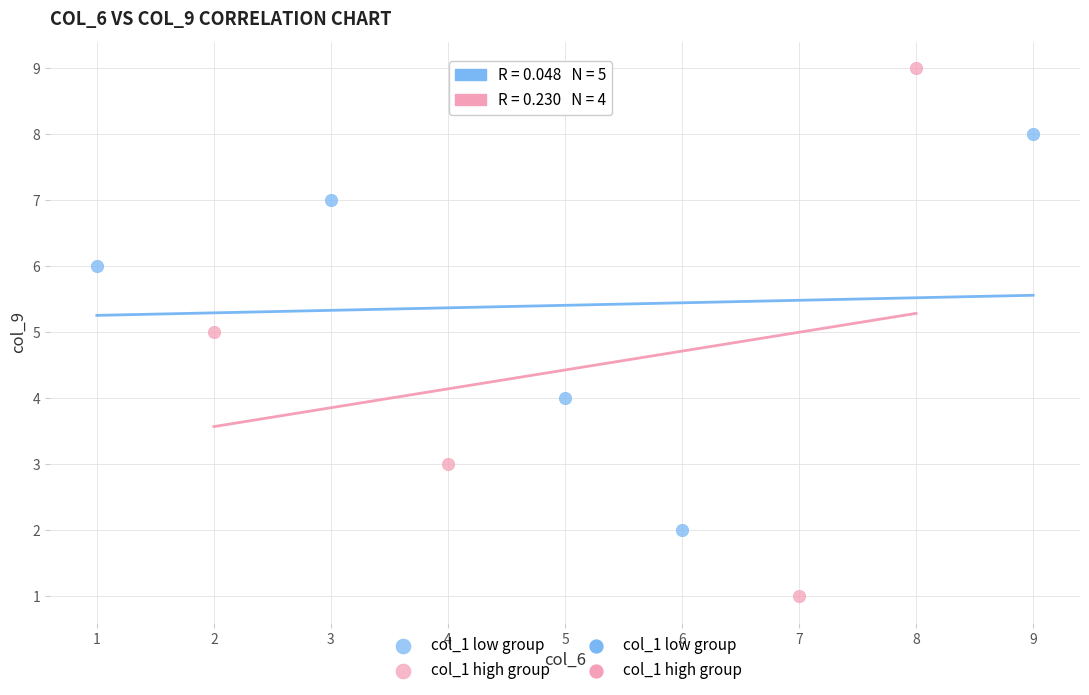

Which series contains the highest Y value?

col_1 high group